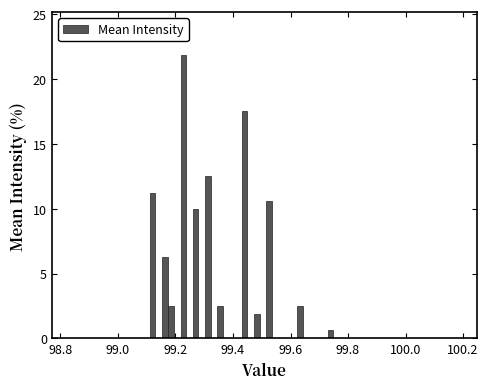

Around what value on the x-axis is the tallest bar? Give the approximate position of its centre, as read against the axis.

99.22